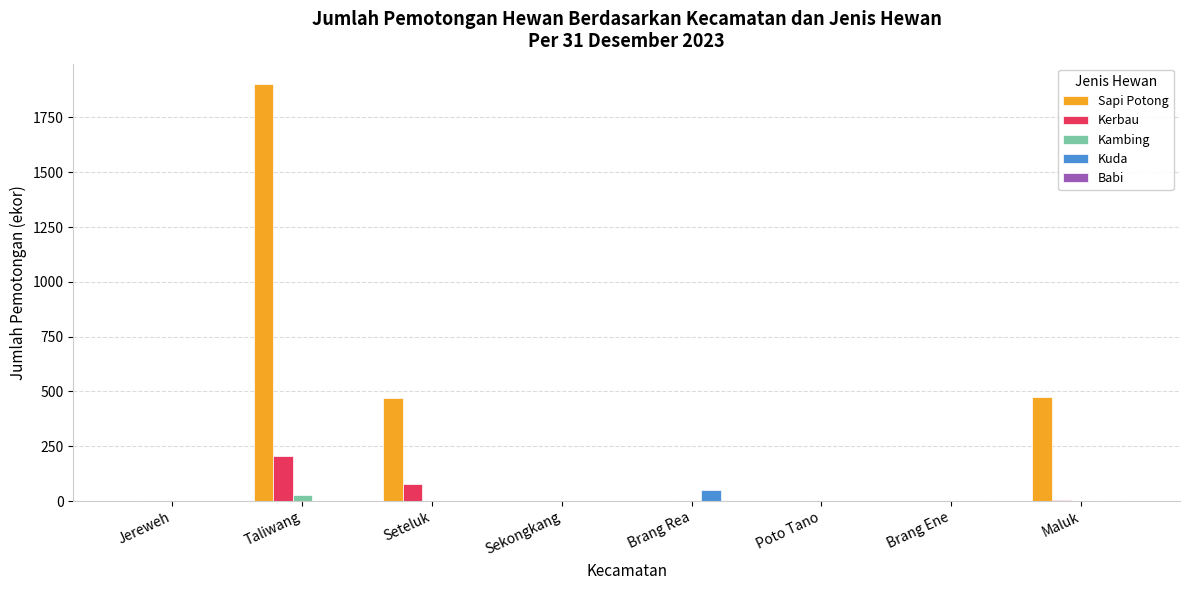

What is the highest value of the Kerbau series?

204